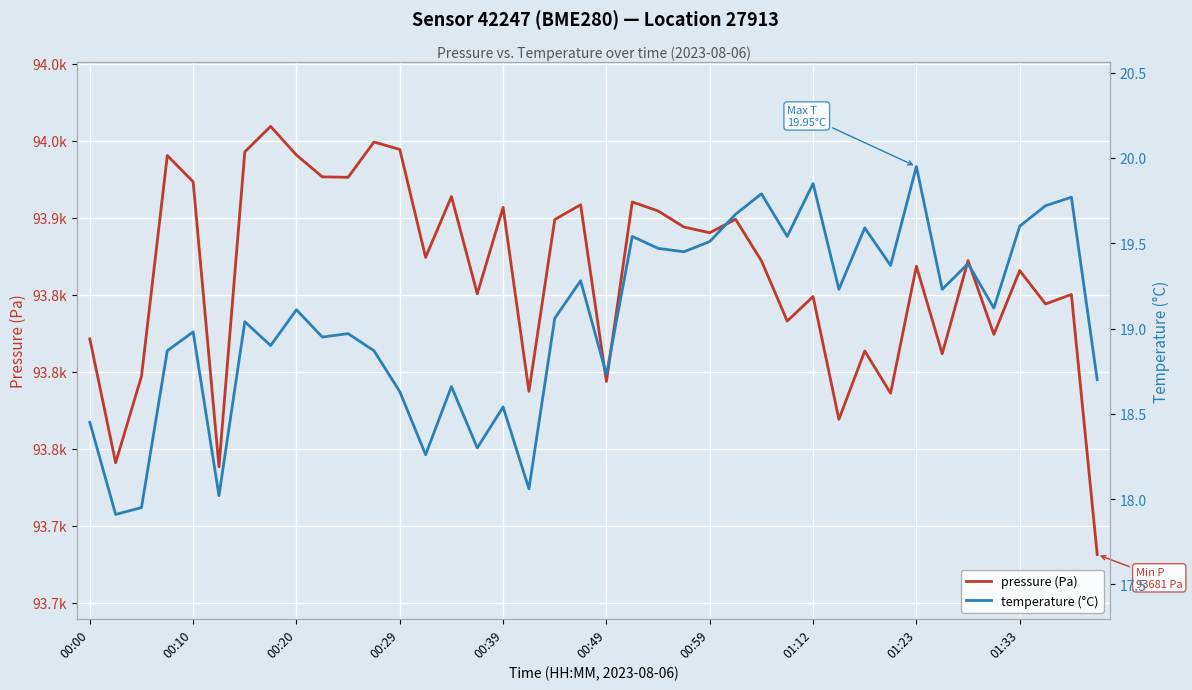

True or false: temperature (°C) has a value of 19.5 at 00:59.

True